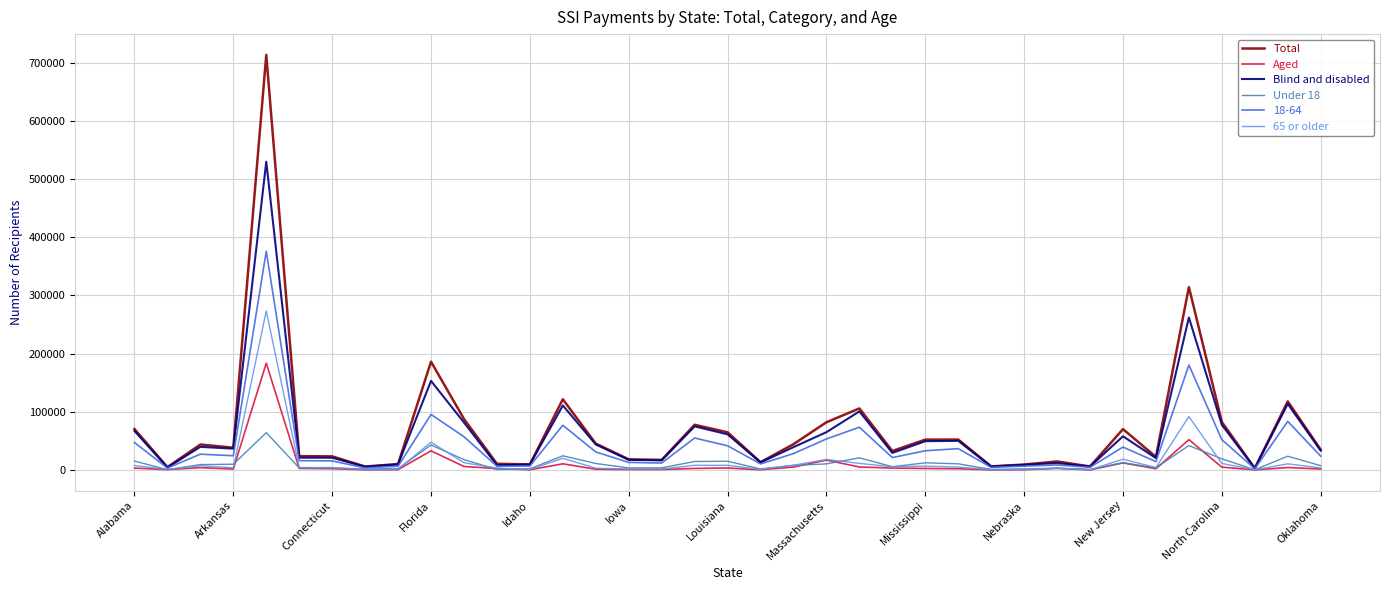

In Total, how many points are higher than both neighbors (excluding endpoints)?

11